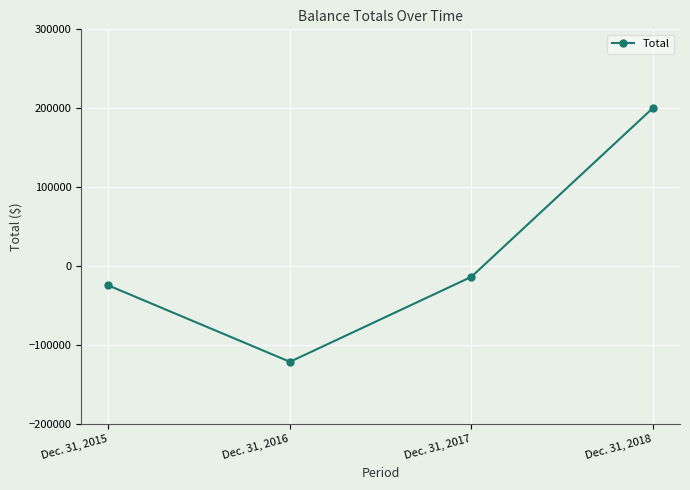

Read the value at Dec. 31, 2016.

-120719